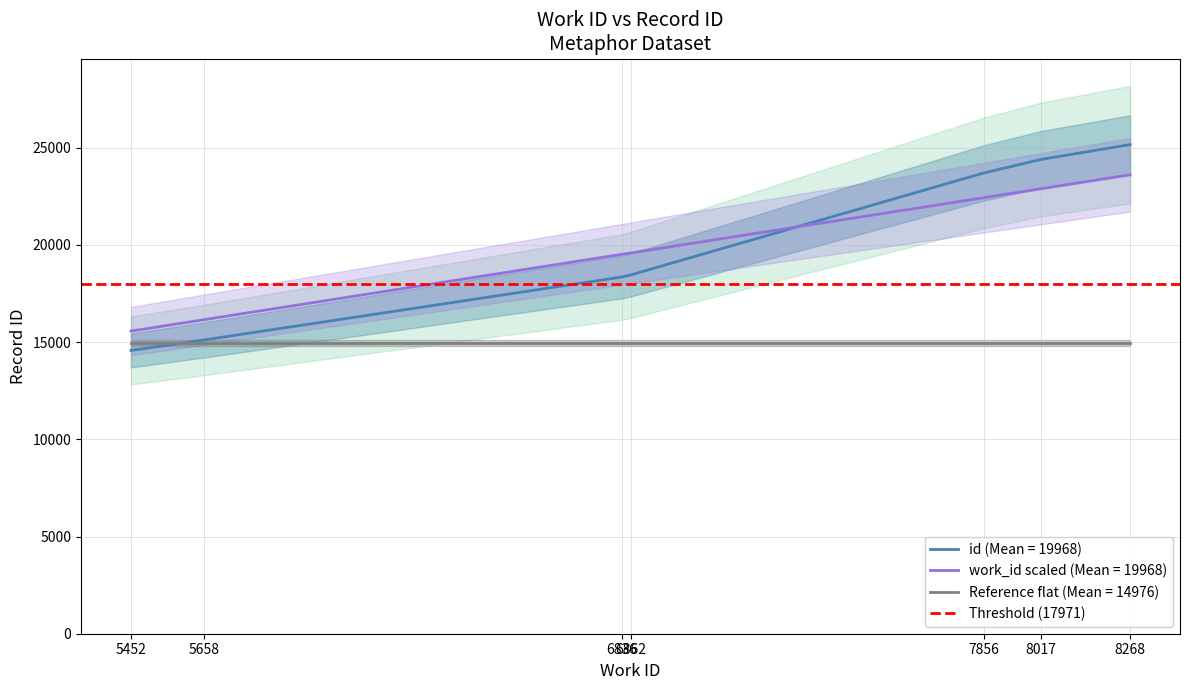

True or false: work_id scaled (Mean = 19968) and Reference flat (Mean = 14976) cross at least once.

False